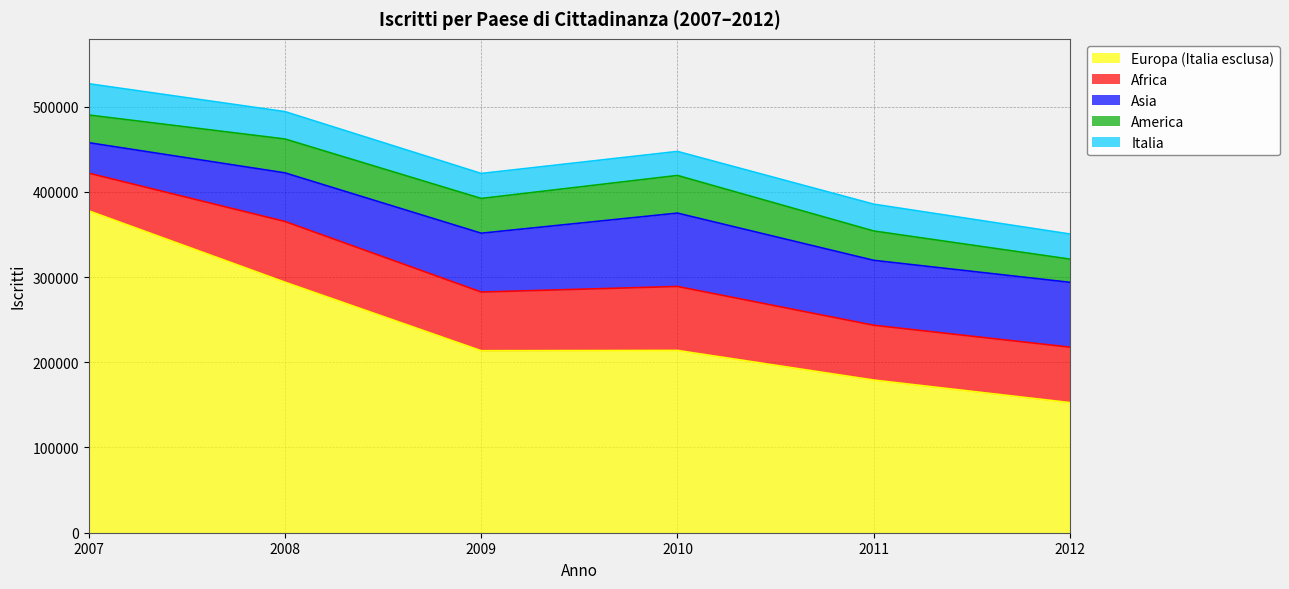

What is the sum of the Europa (Italia esclusa) values at 2007 and 2011?

556825